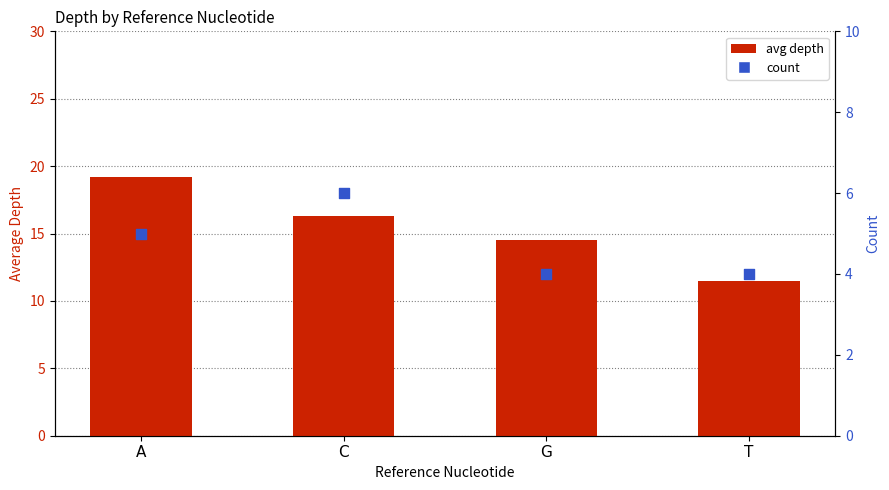

Which series has the largest total across all categories?

avg depth